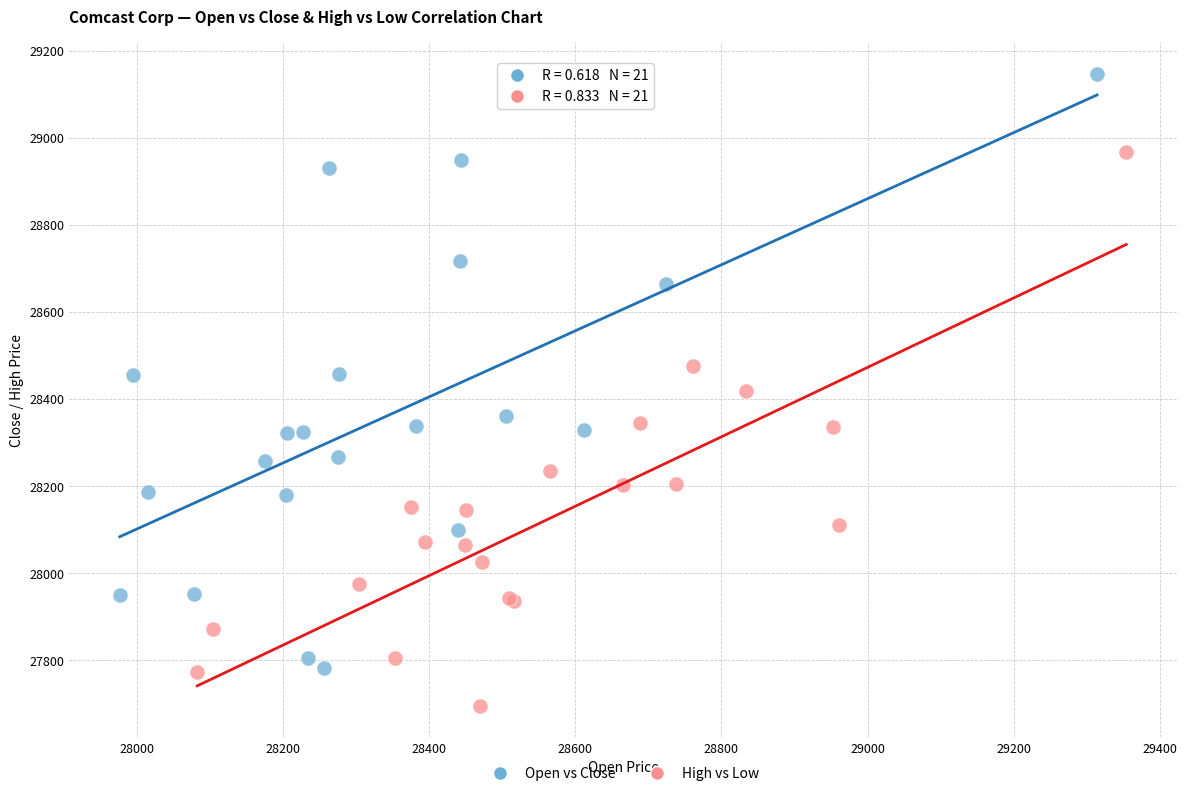

Which series contains the highest Y value?

Open vs Close